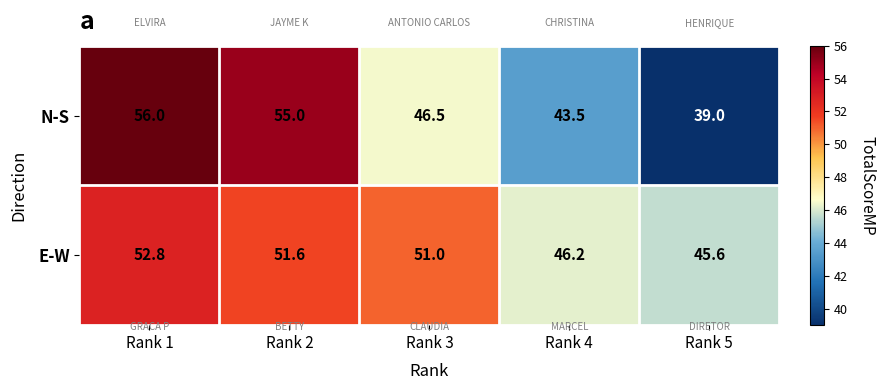

Rank the series by their maximum value, from lowest to highest.

E-W, N-S